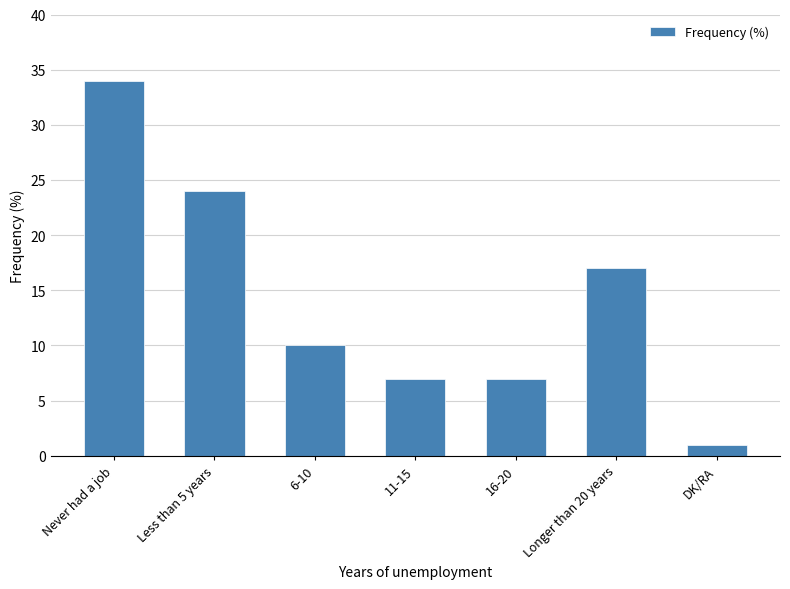

The value at Longer than 20 years is 6. True or false?

False